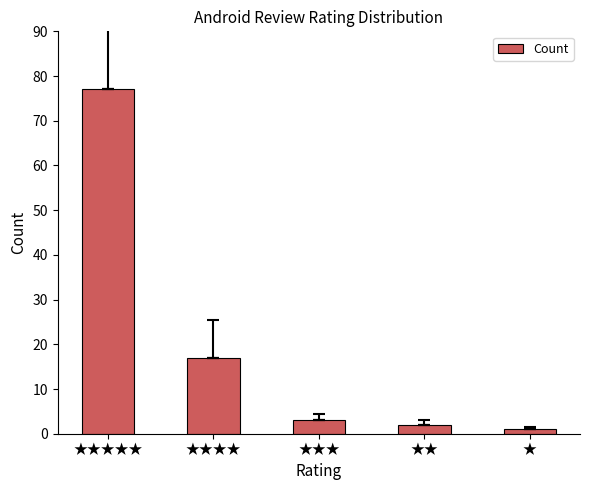

What is the label of the 1st bar from the right?

★